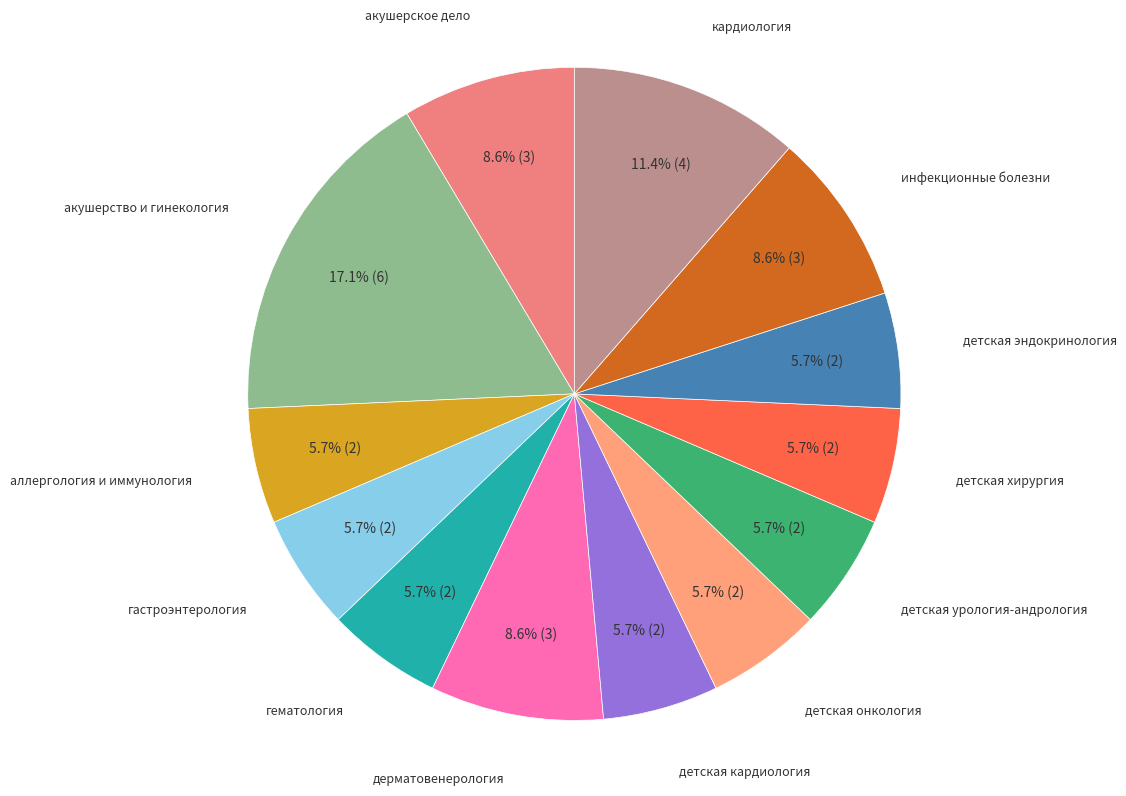

Is аллергология и иммунология the majority of the pie?

No